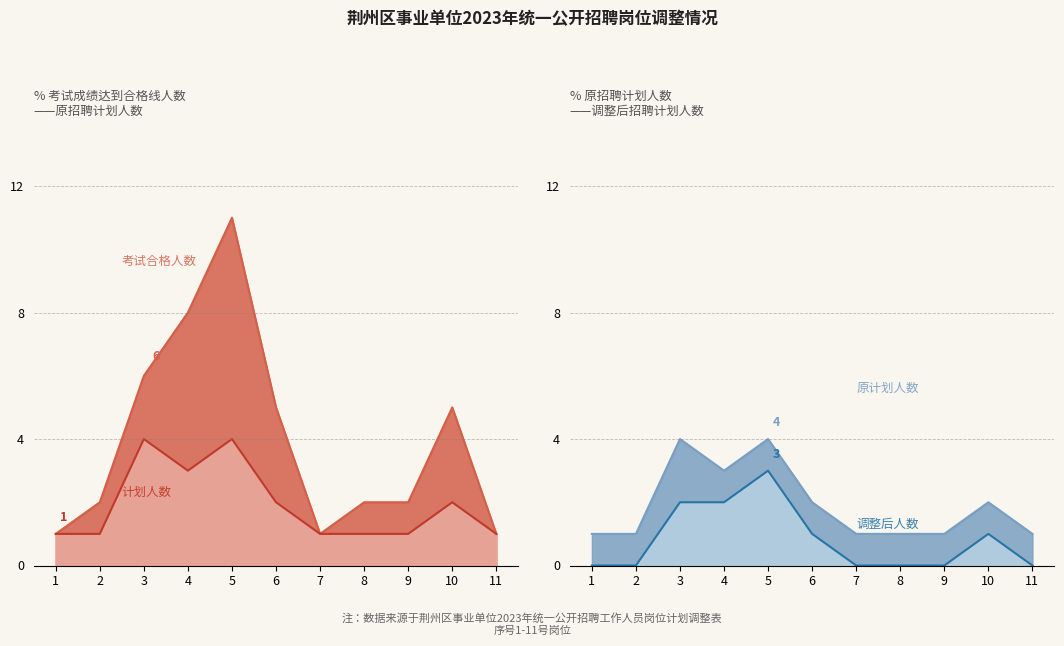

True or false: 原招聘计划人数 and 考试成绩达到合格线人数 cross at least once.

False